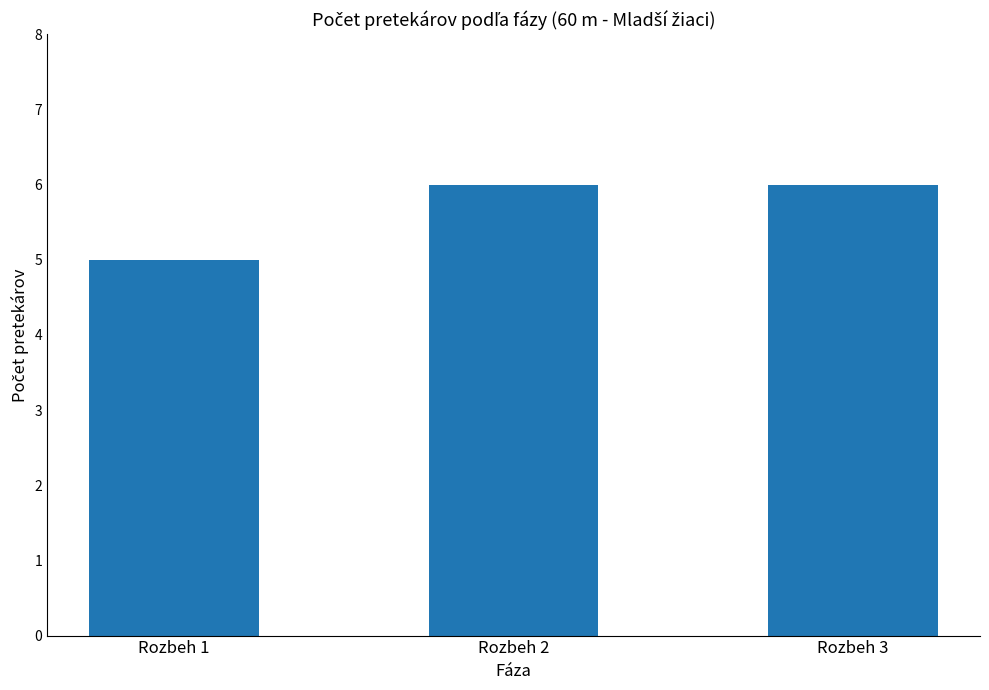

How many distinct data groups are displayed?

1